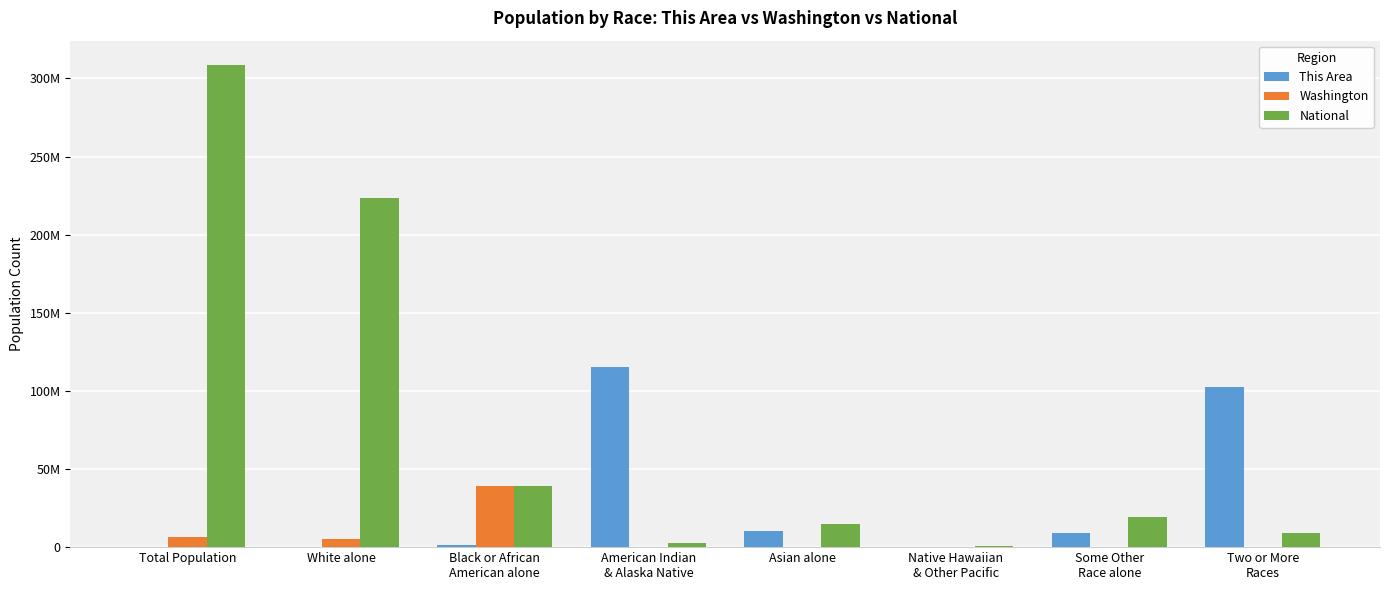

What are all the series names shown in the legend?

This Area, Washington, National